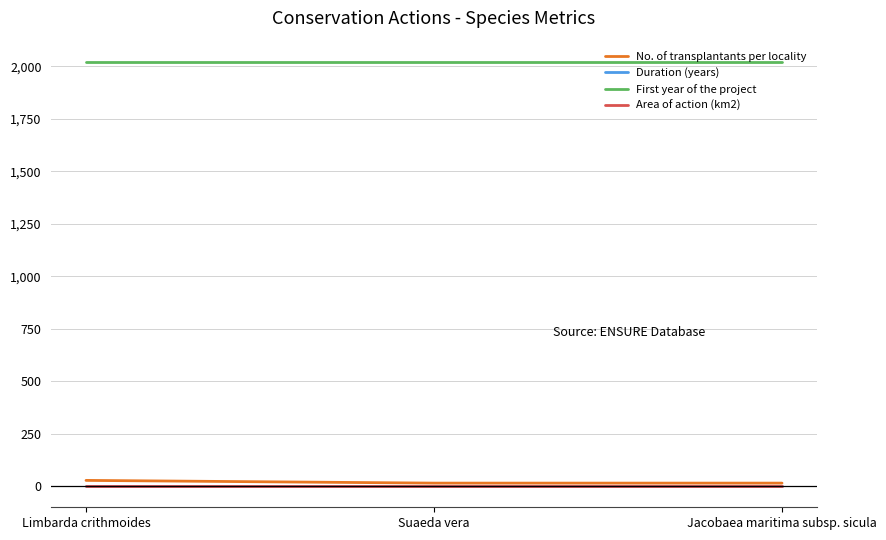

What is the minimum value for First year of the project?

2021.0